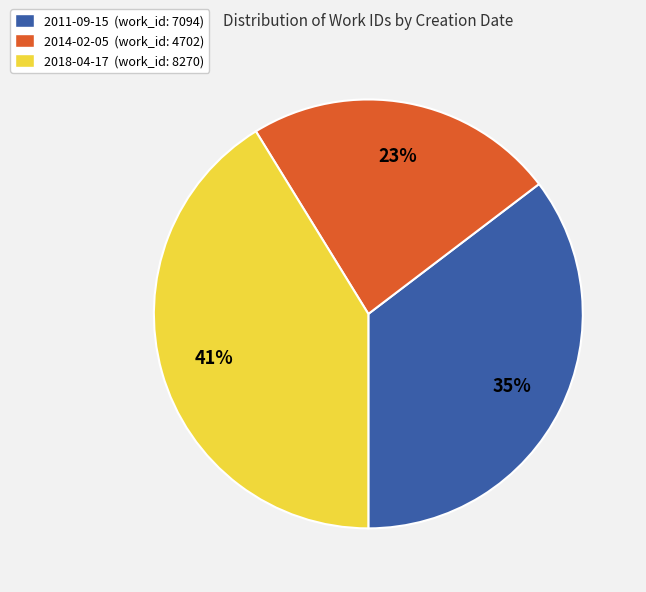

The 2011-09-15 slice represents 26% of the pie. True or false?

False